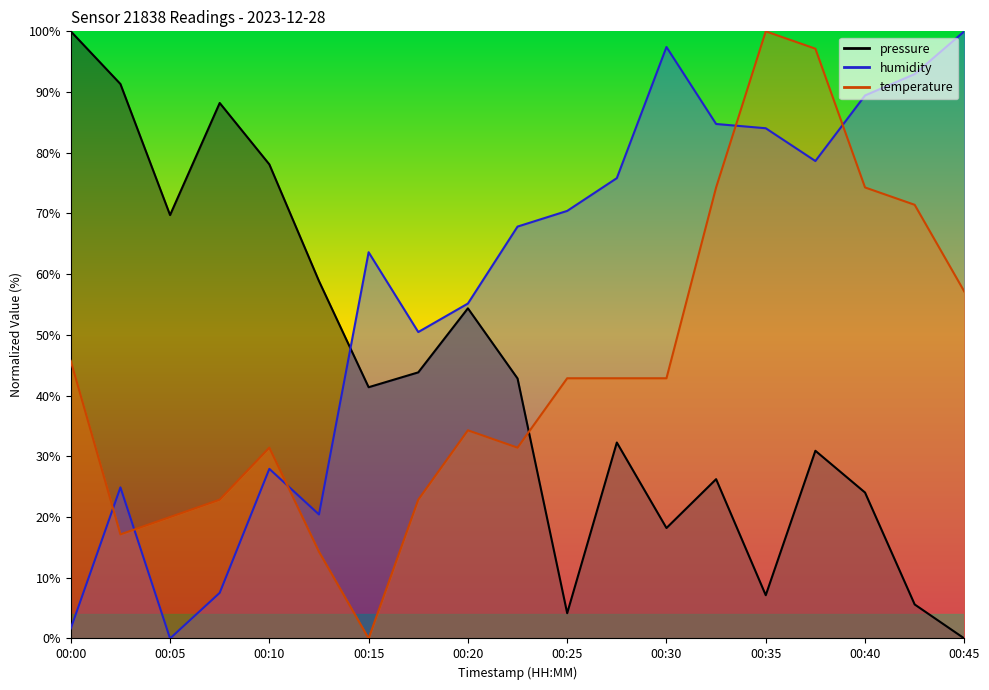

In temperature, how many points are lower than both neighbors (excluding endpoints)?

3